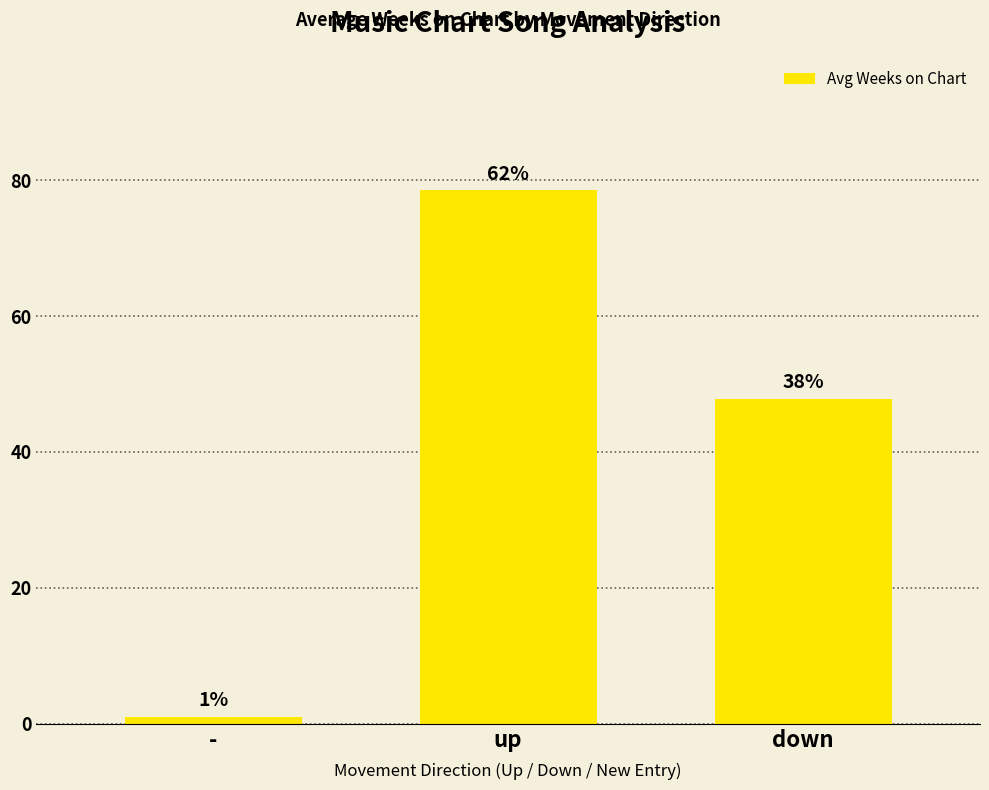

List the labels in order of value, smallest first.

-, down, up